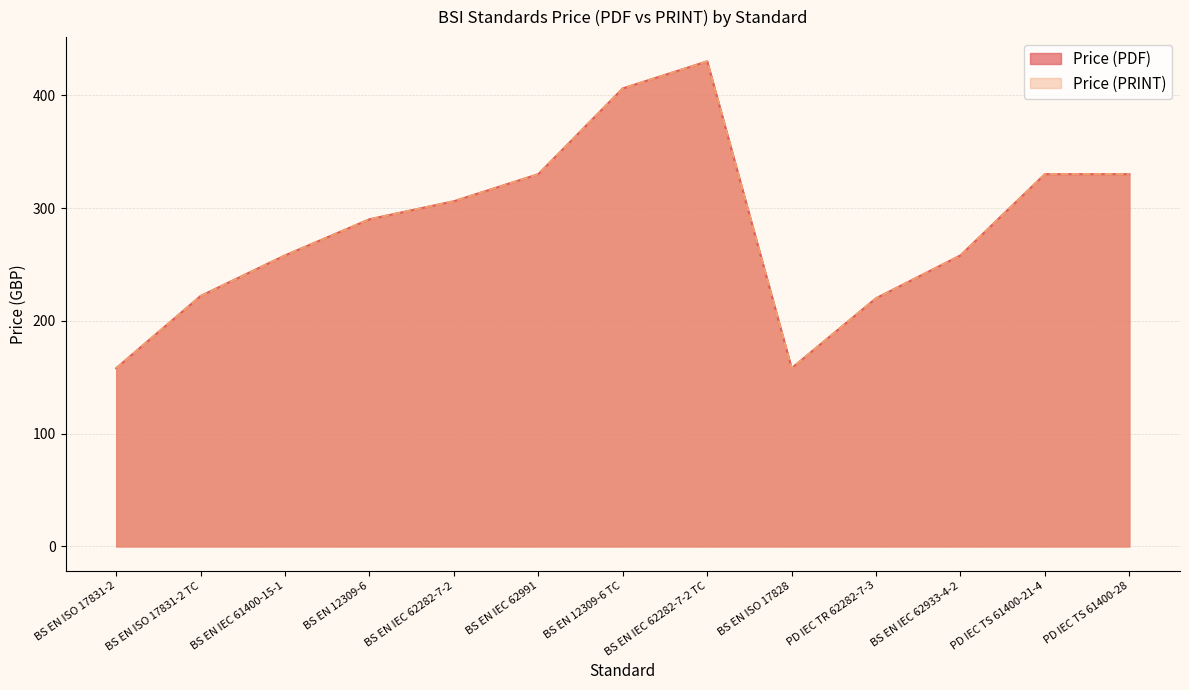

What is the label of the 5th point from the left?

BS EN IEC 62282-7-2